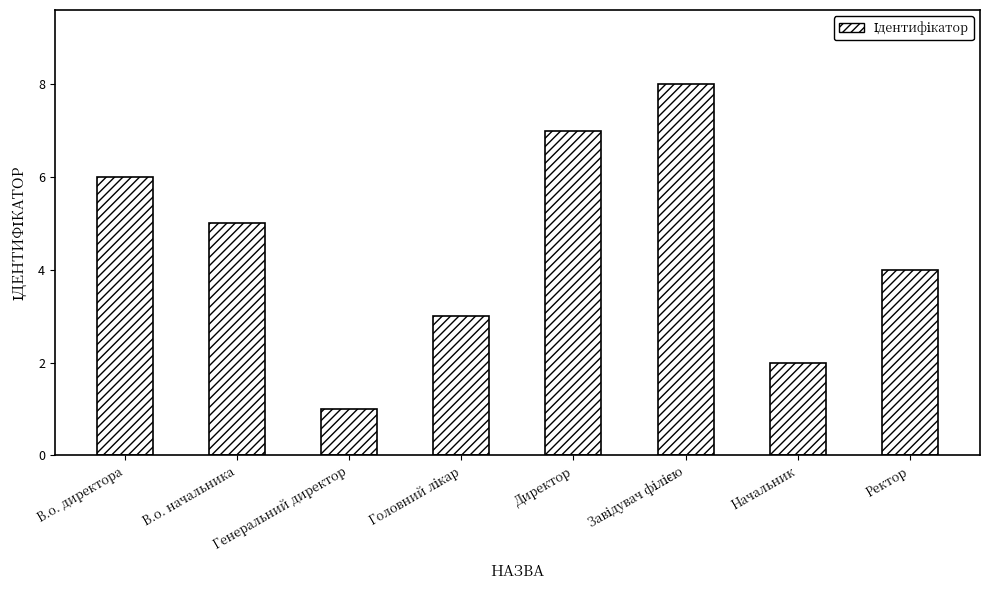

What is the difference between the maximum and second lowest values?

6